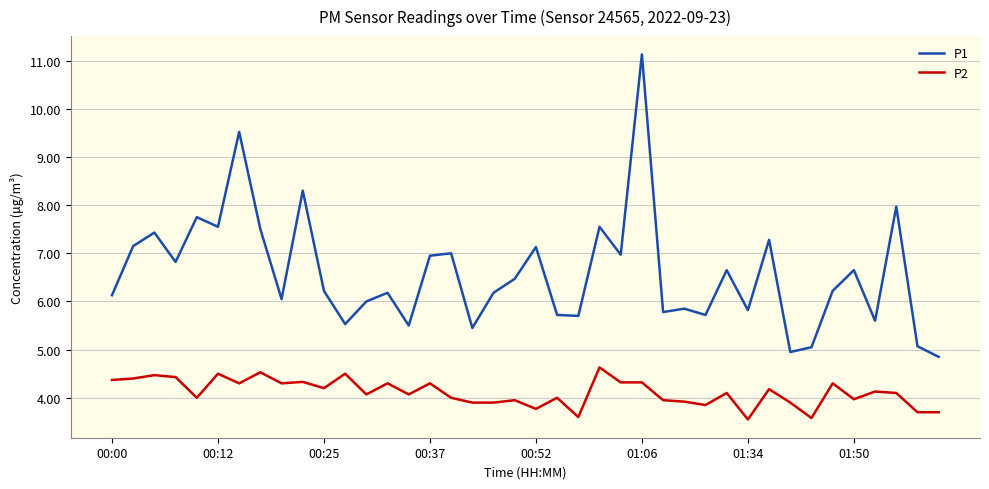

True or false: P2 and P1 cross at least once.

False